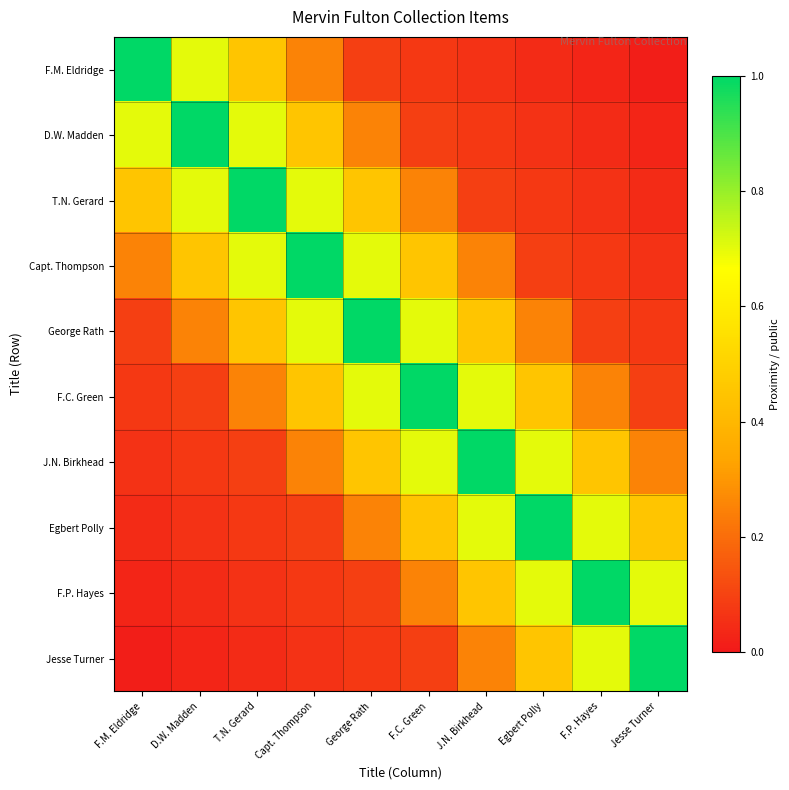

At how many categories does at least one series exceed 0?

10